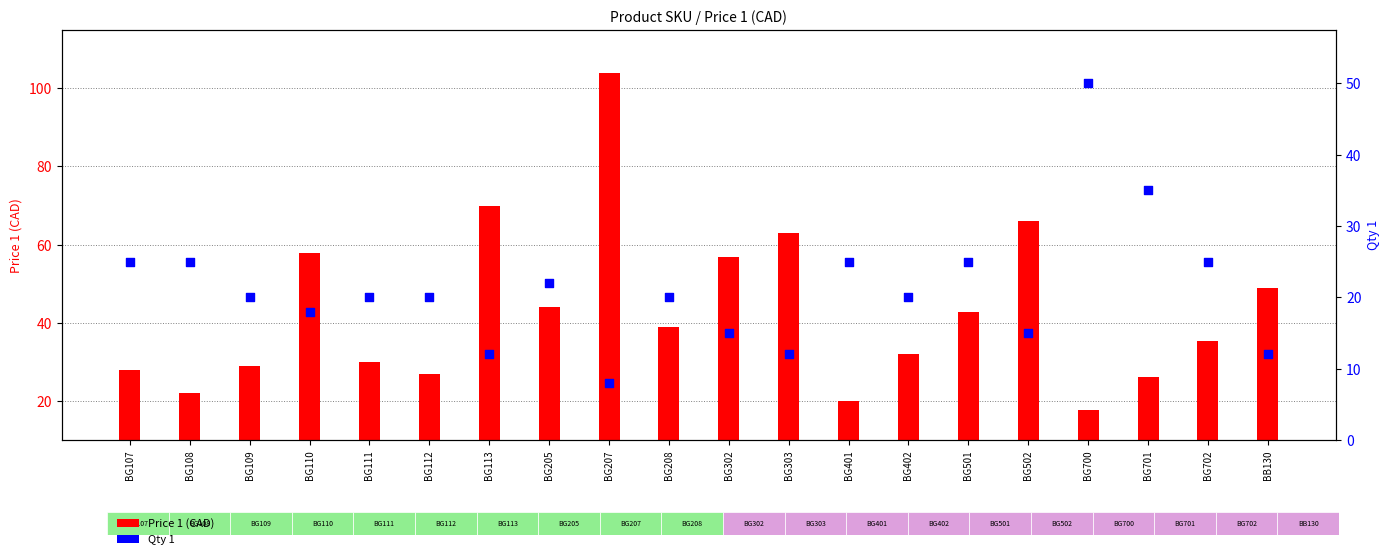

At how many categories does at least one series exceed 53?

6